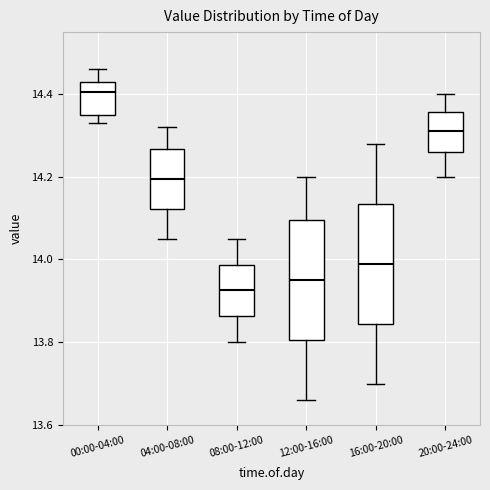

Reading left to right, transcribe this box plot: for each box, give where its median line is, the range the box spans, and where its two whiskers end, as read against the y-axis. The values are not printed on the chart, so give them approximately, as read against the axis.

00:00-04:00: median 14.40, box 14.36 to 14.44, whiskers 14.34 to 14.46
04:00-08:00: median 14.20, box 14.12 to 14.26, whiskers 14.06 to 14.32
08:00-12:00: median 13.92, box 13.86 to 13.98, whiskers 13.80 to 14.06
12:00-16:00: median 13.96, box 13.80 to 14.10, whiskers 13.66 to 14.20
16:00-20:00: median 14.00, box 13.84 to 14.14, whiskers 13.70 to 14.28
20:00-24:00: median 14.32, box 14.26 to 14.36, whiskers 14.20 to 14.40